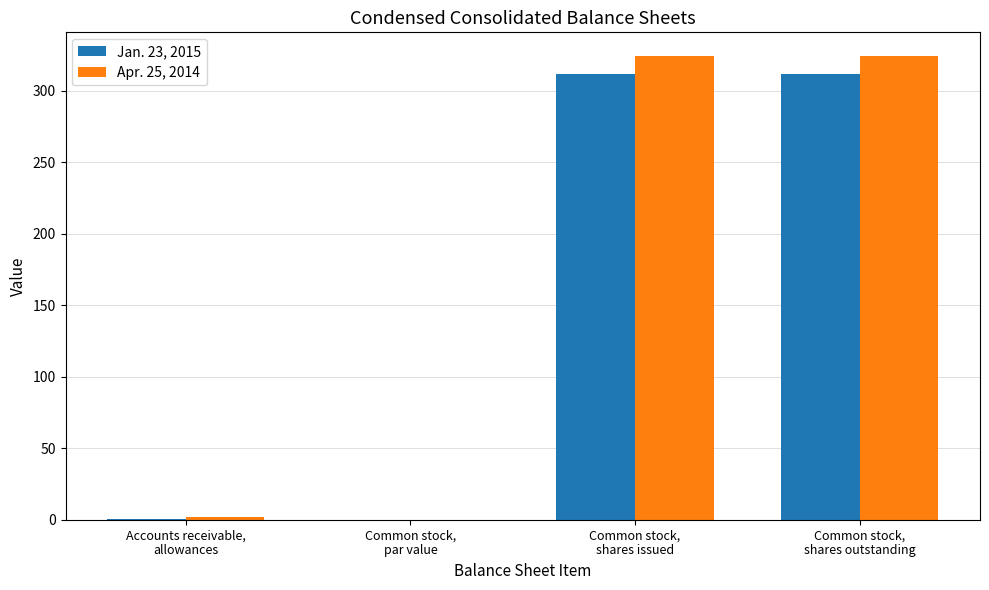

Which series has the largest range (max minus min)?

Apr. 25, 2014